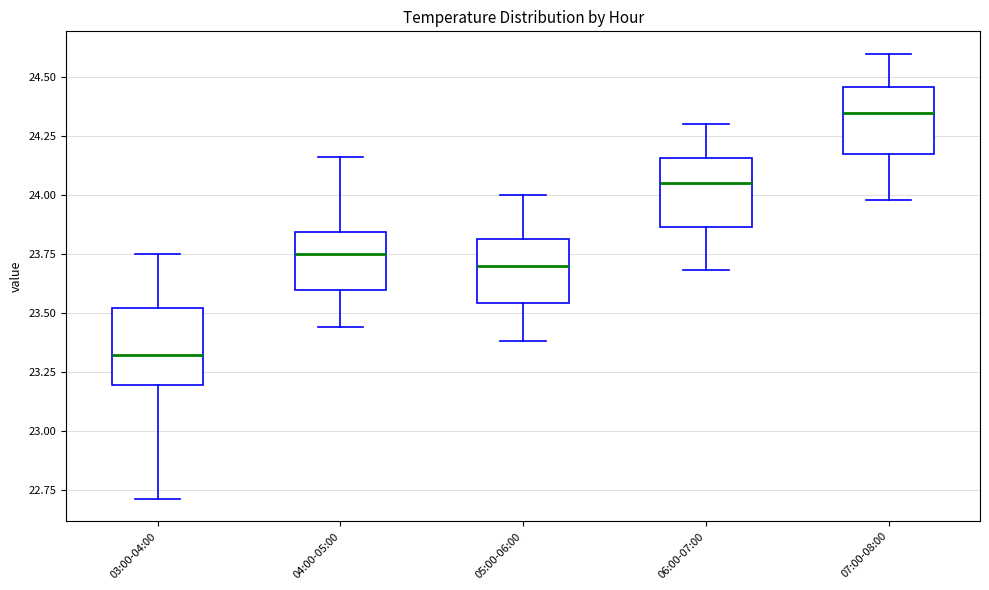

Reading left to right, read every box against the y-axis: the position of its median line, the range the box covers, and the ends of its whiskers. The values are not printed on the chart, so give them approximately, as read against the axis.

03:00-04:00: median 23.30, box 23.20 to 23.50, whiskers 22.70 to 23.75
04:00-05:00: median 23.75, box 23.60 to 23.85, whiskers 23.45 to 24.15
05:00-06:00: median 23.70, box 23.55 to 23.80, whiskers 23.40 to 24.00
06:00-07:00: median 24.05, box 23.85 to 24.15, whiskers 23.70 to 24.30
07:00-08:00: median 24.35, box 24.15 to 24.45, whiskers 24.00 to 24.60